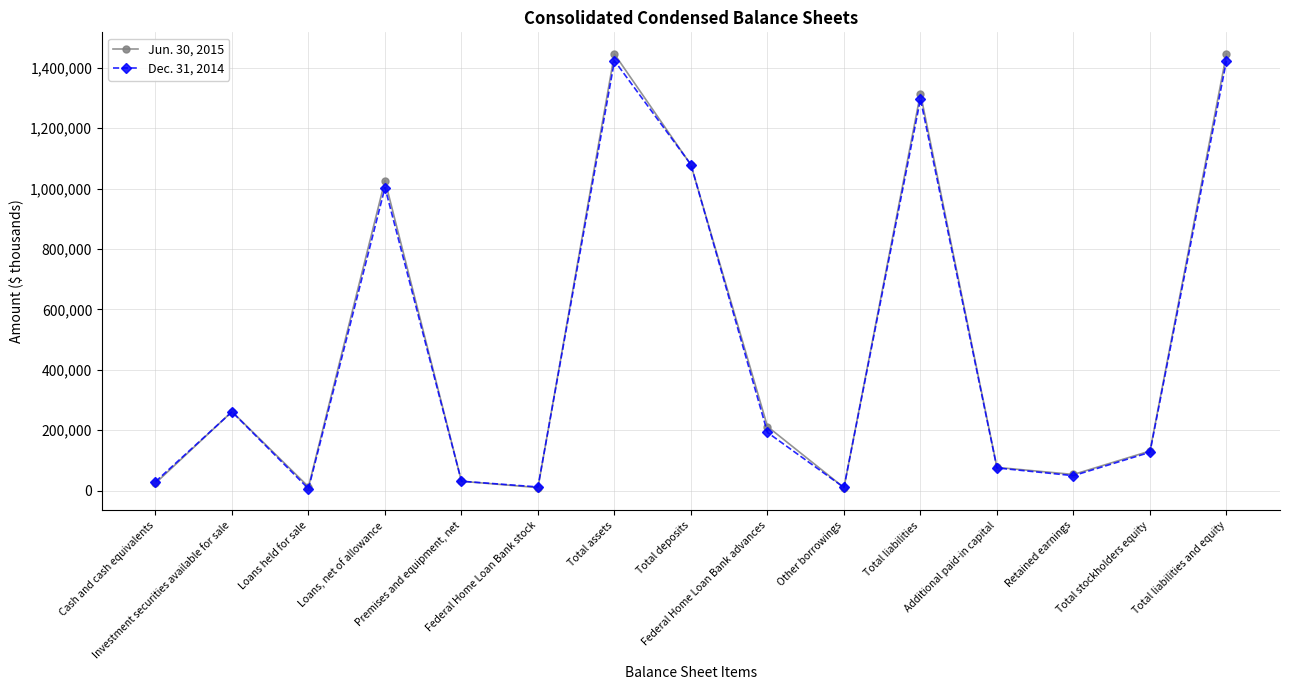

What is the lowest value of the Dec. 31, 2014 series?

6140